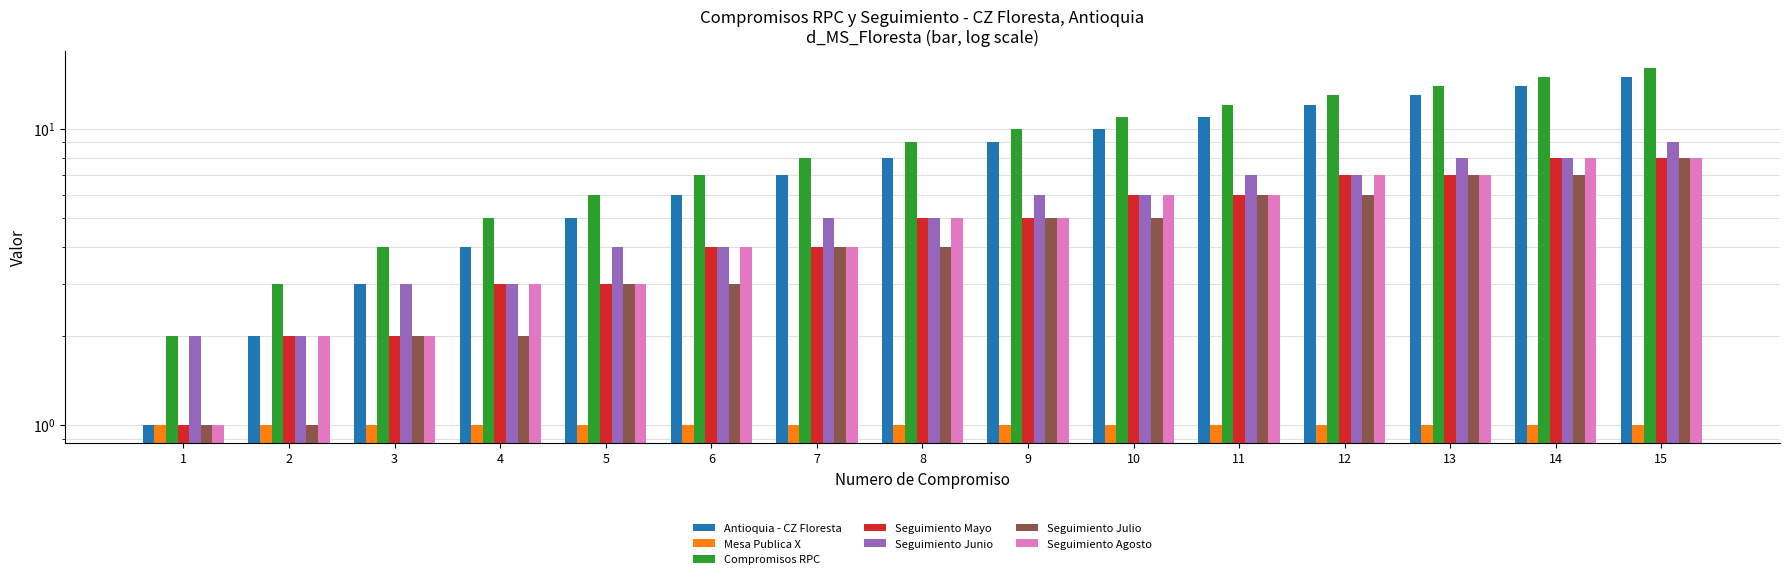

Which series has the widest spread of values?

Antioquia - CZ Floresta